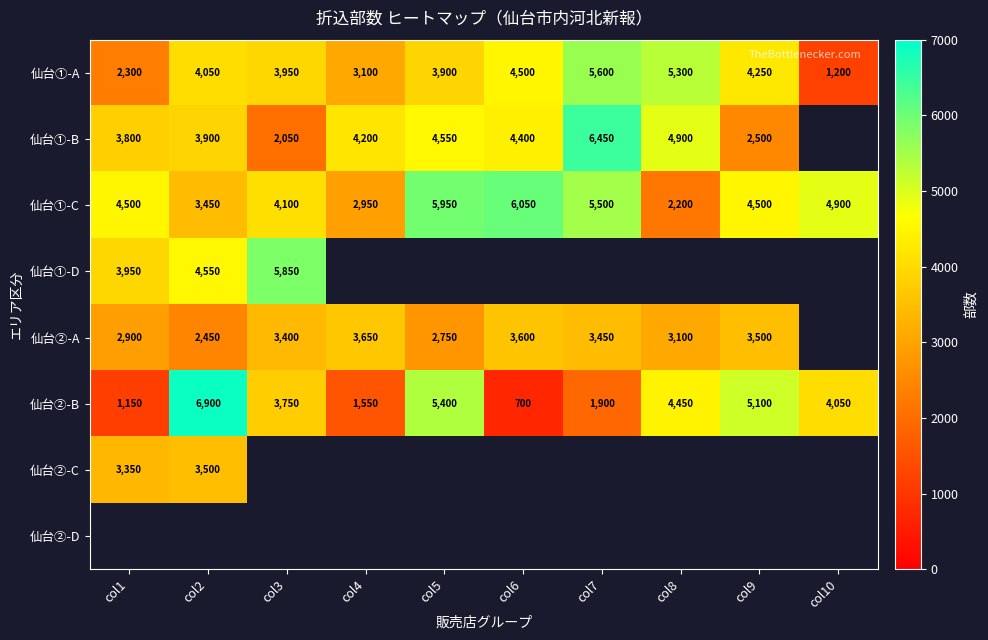

Between col3 and col1, which is larger?

col3